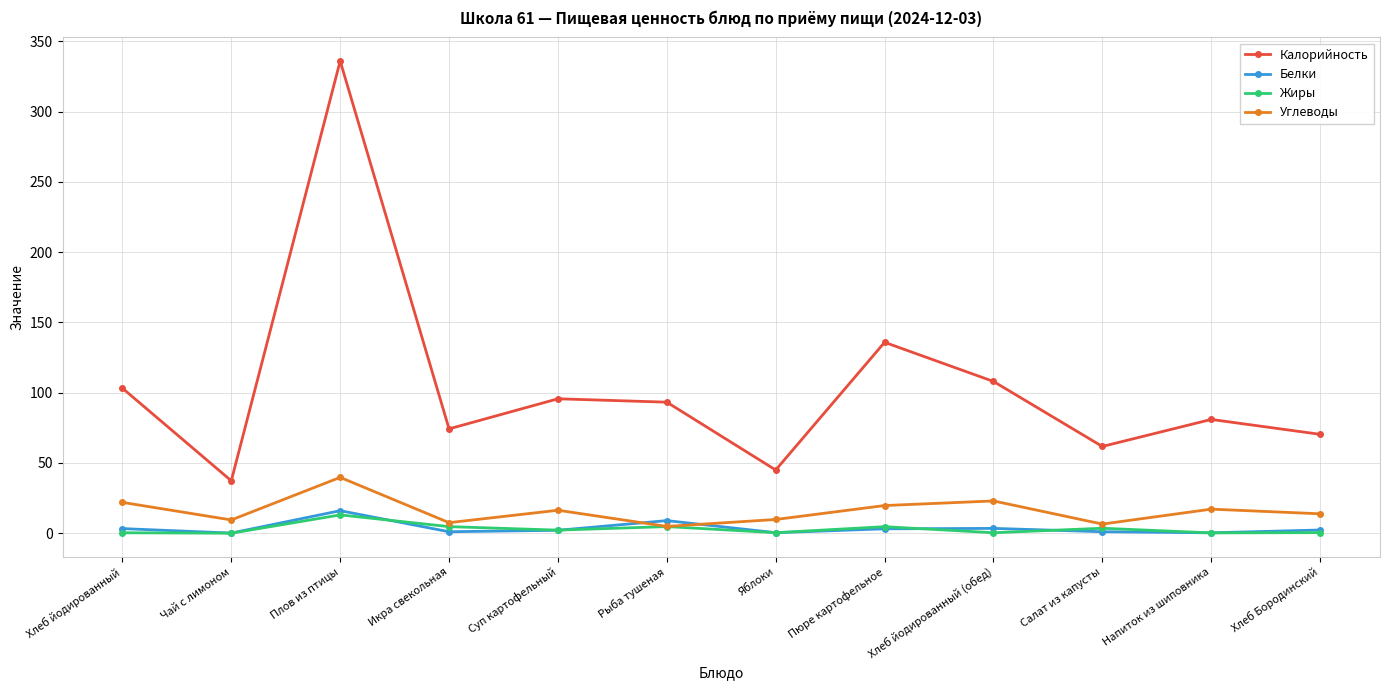

Where does the Углеводы series first go above 16?

Хлеб йодированный